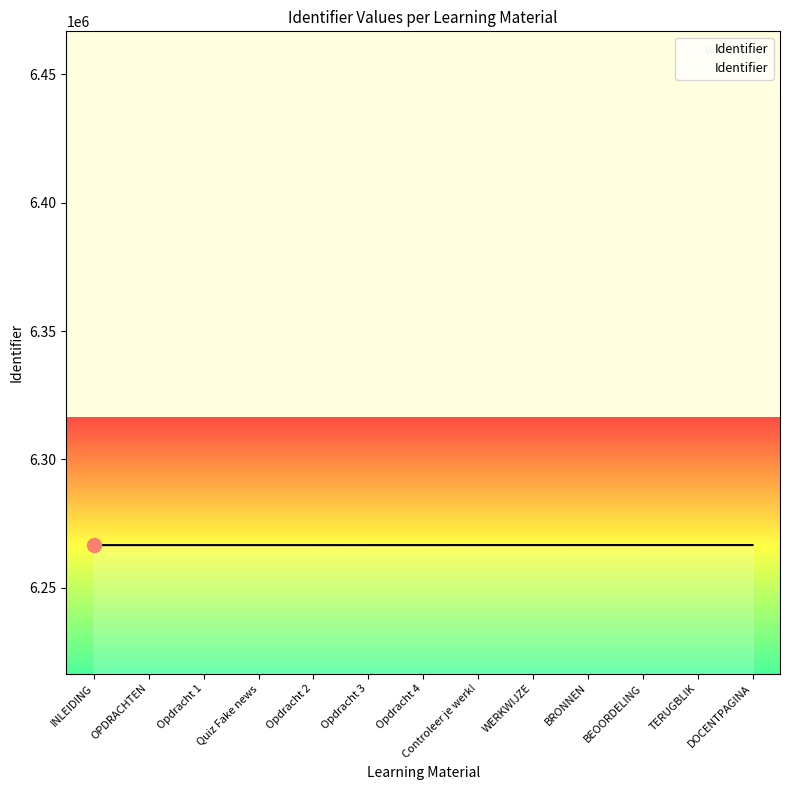

What is the minimum value shown in the chart?

6266645